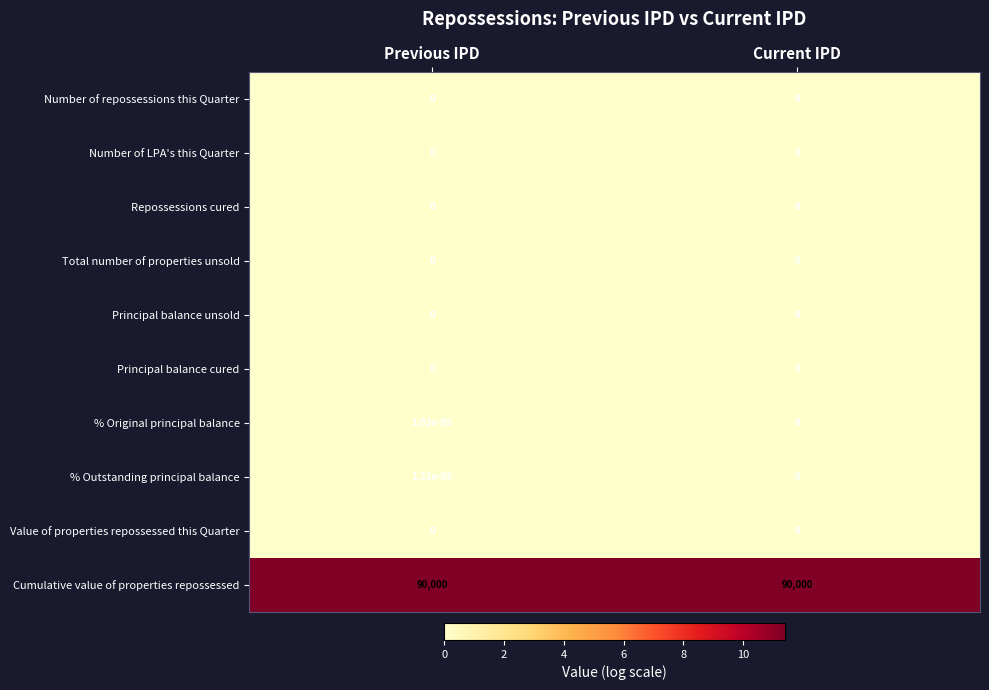

Which category has the lowest value in the % Outstanding principal balance series?

Current IPD